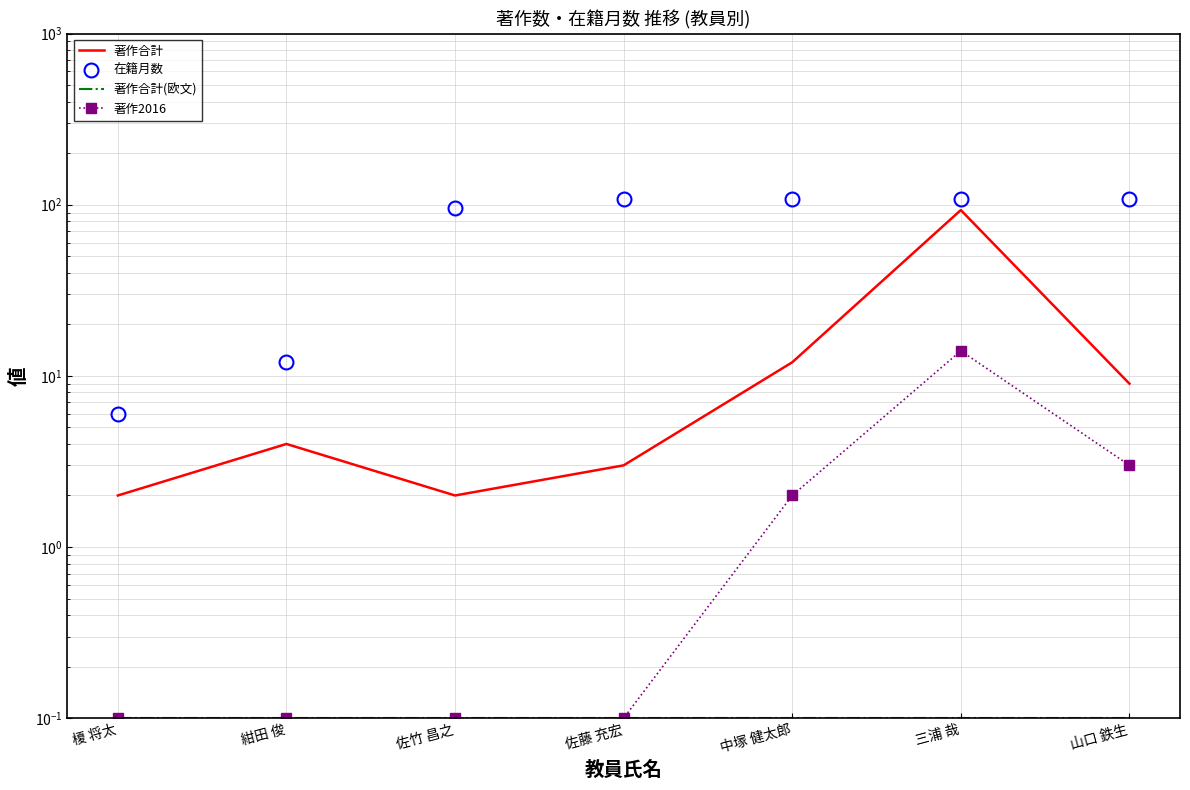

Between 榎 将太 and 佐竹 昌之, which is larger?

榎 将太